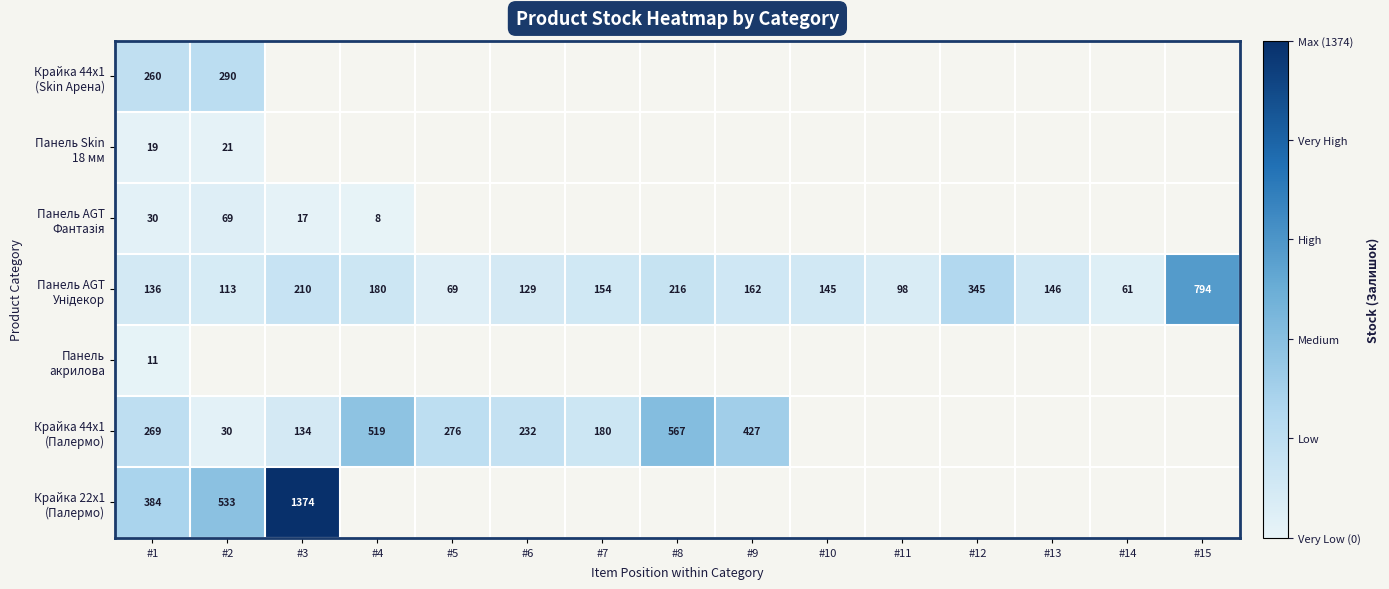

The value of Крайка 44x1 (Палермо) at #5 is 276.0. True or false?

True